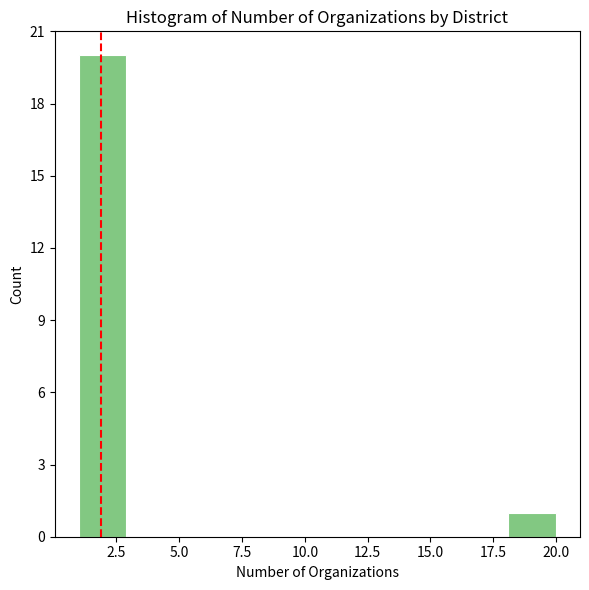

Read against the x-axis, roughly where is the centre of the tallest bar?

2.0